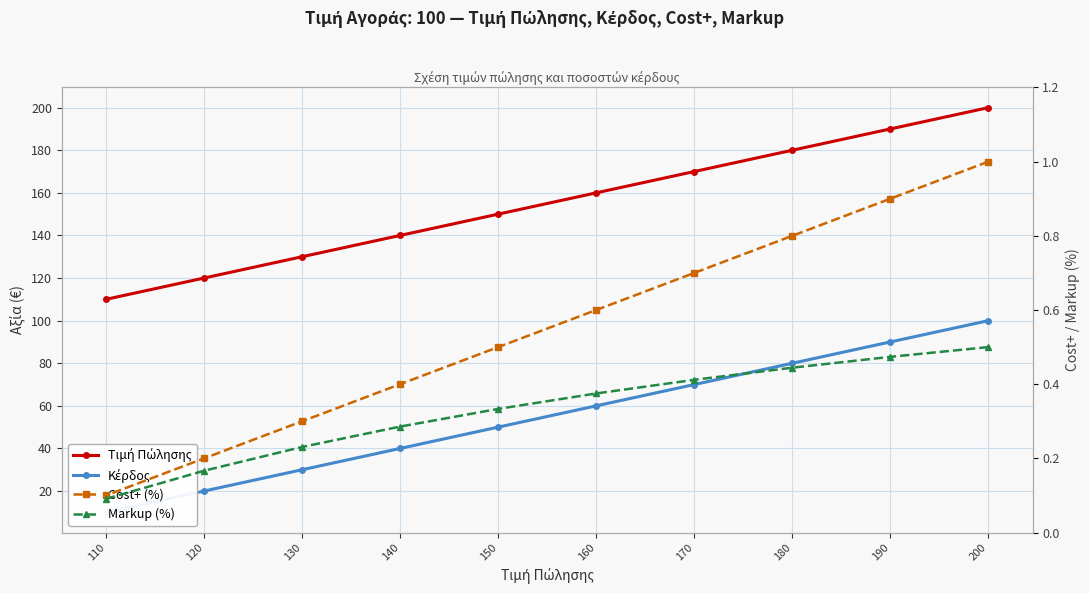

At how many categories does at least one series exceed 134?

7